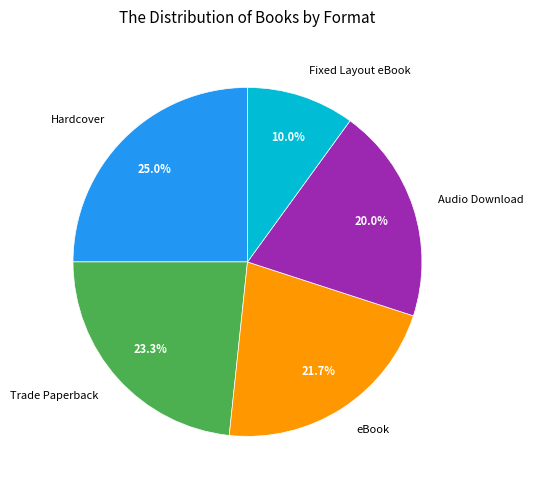

To the nearest percent, what is the combined percentage of Hardcover and Trade Paperback?

48%